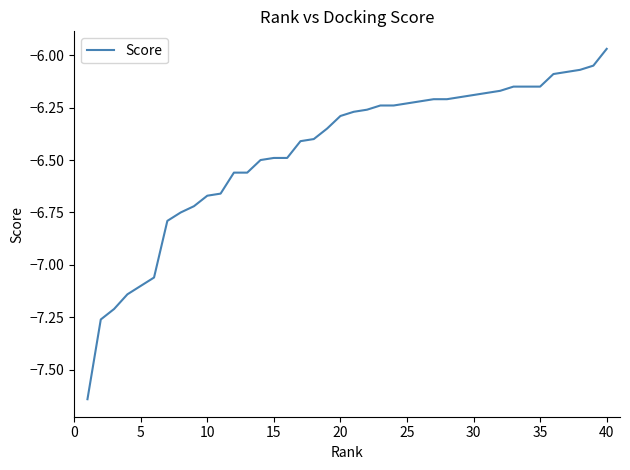

What is the difference between the maximum and minimum values?

1.7